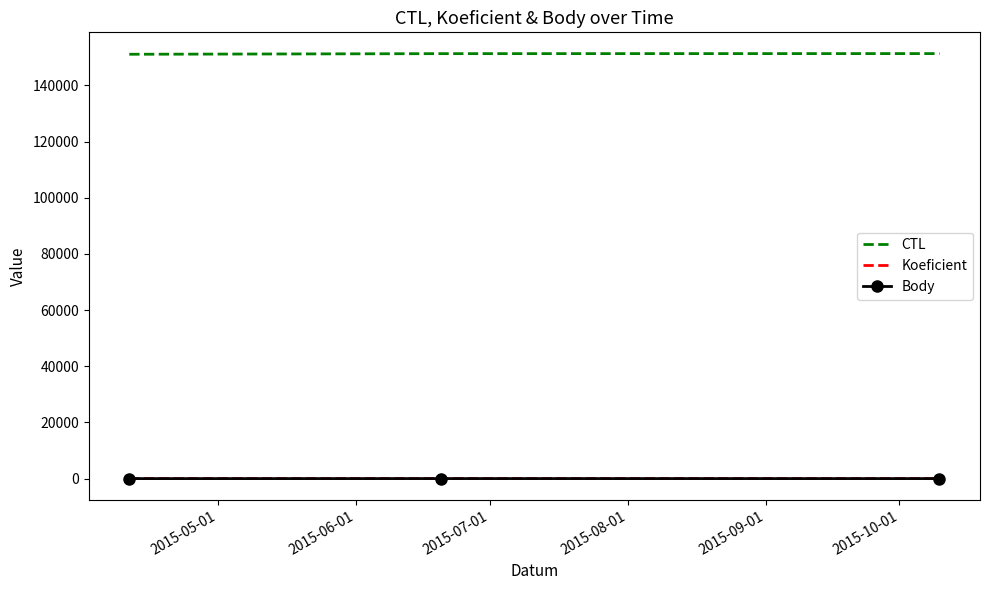

What is the sum of all Koeficient values?

22